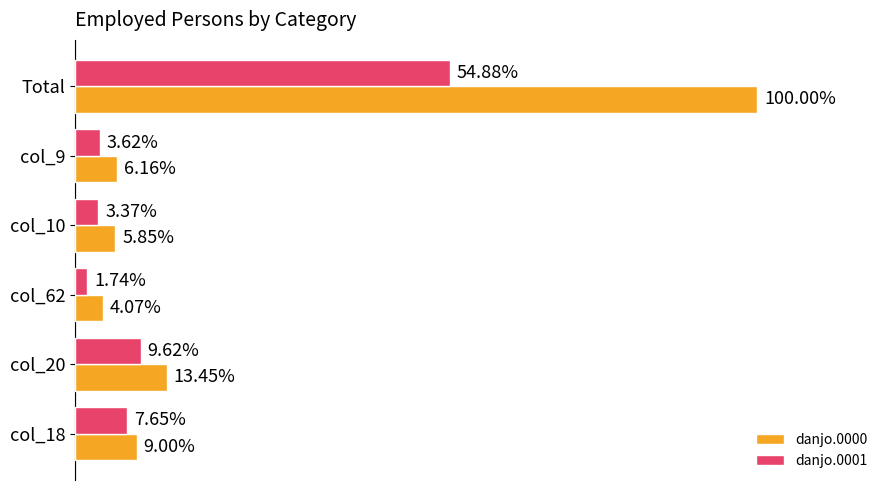

What are all the series names shown in the legend?

danjo.0000, danjo.0001